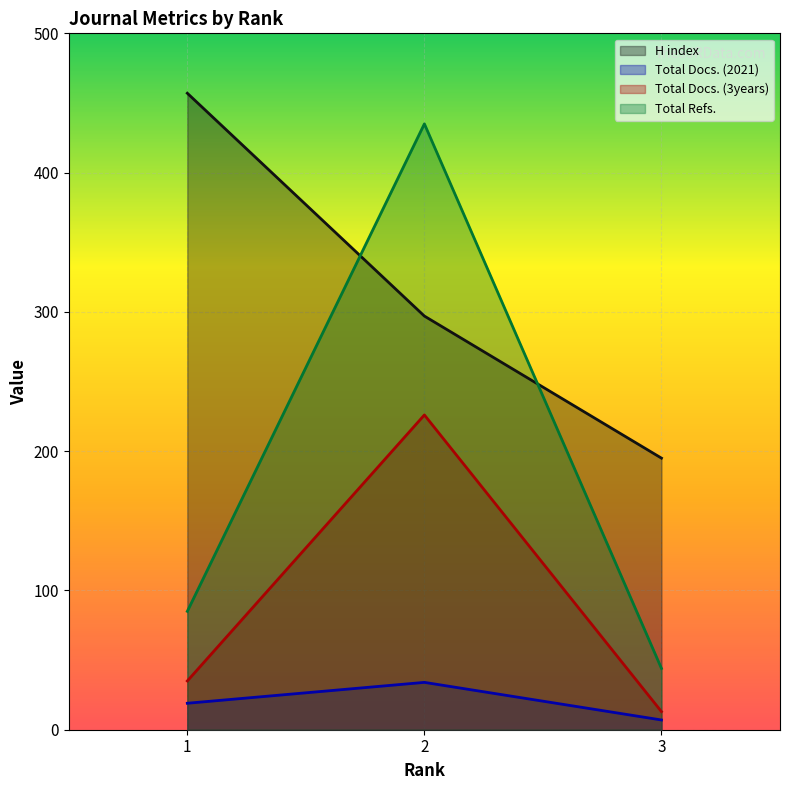

Reading left to right, extract all data points from this chart.

H index: 457	297	195
Total Docs. (2021): 19	34	7
Total Docs. (3years): 35	226	13
Total Refs.: 85	435	44